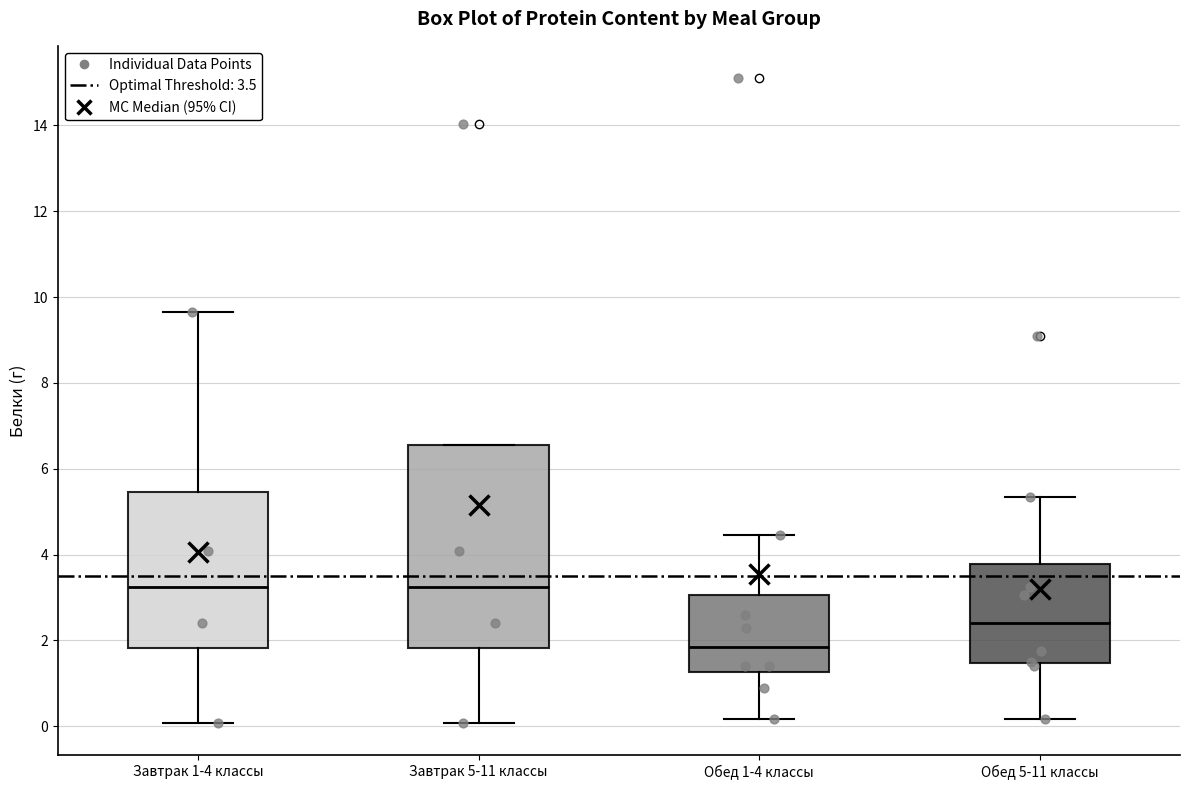

Comparing the boxes themselves (not the whiskers), which one is the tallest?

Завтрак 5-11 классы